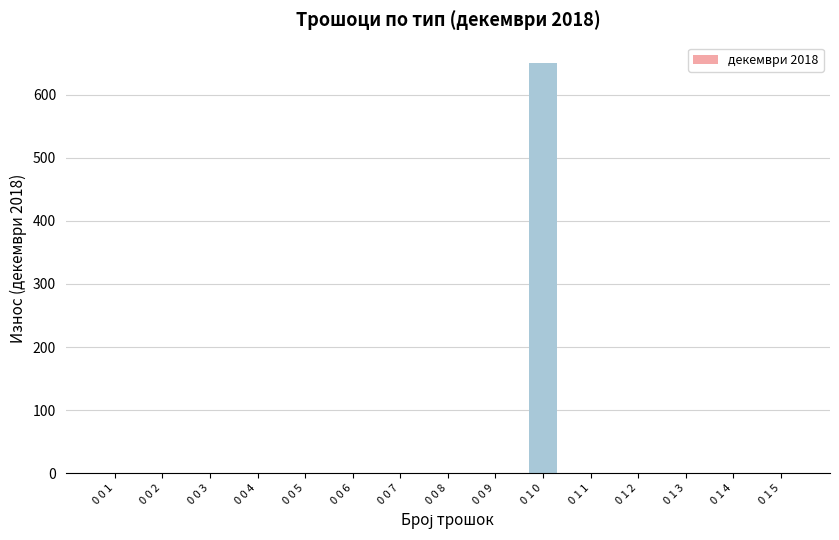

True or false: the data shows -304 at 0 1 5.

False